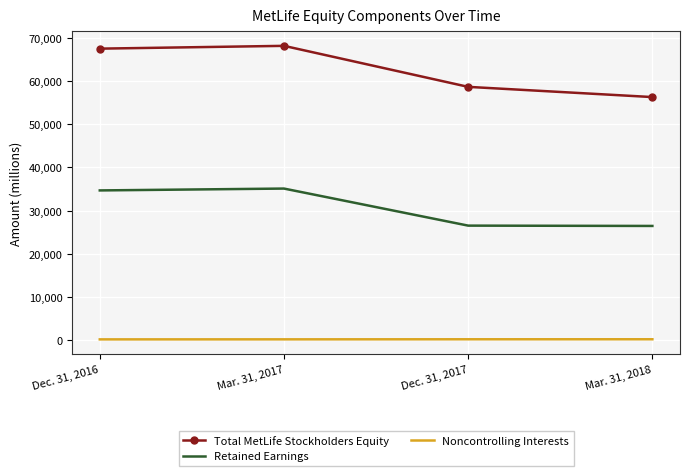

What is the lowest value of the Total MetLife Stockholders Equity series?

56310